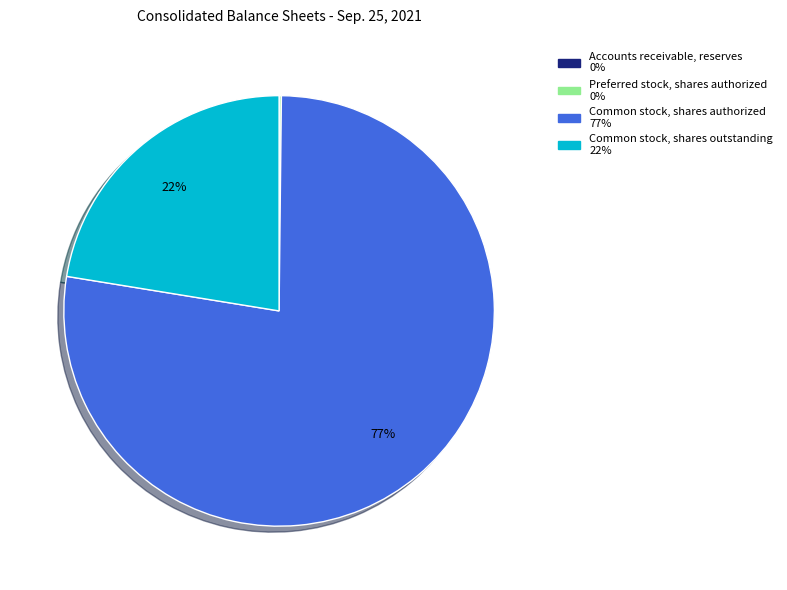

True or false: Common stock, shares authorized accounts for 77% of the total.

True